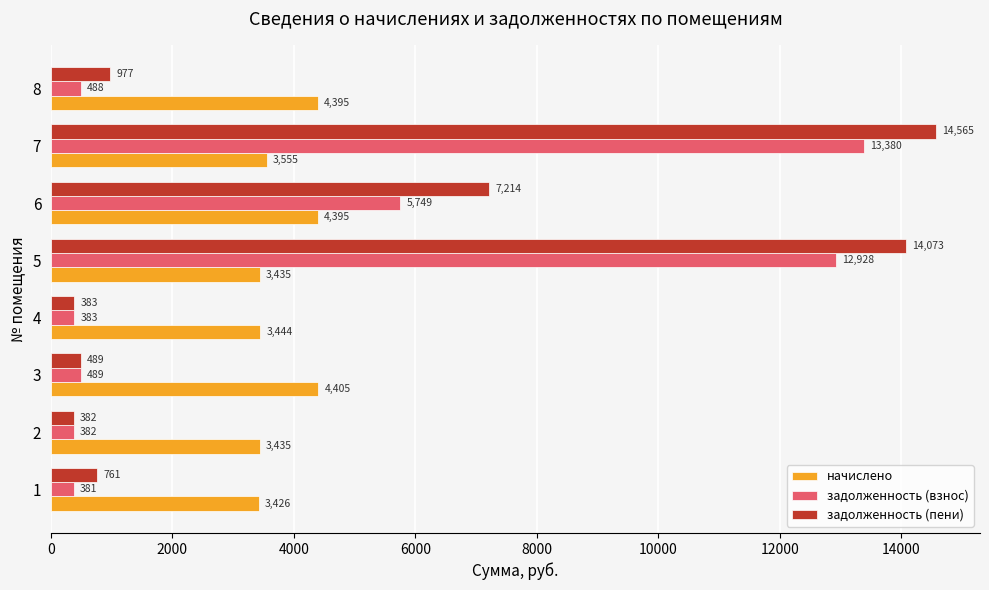

What is the difference between the maximum and second lowest values in the задолженность (взнос) series?

12998.0